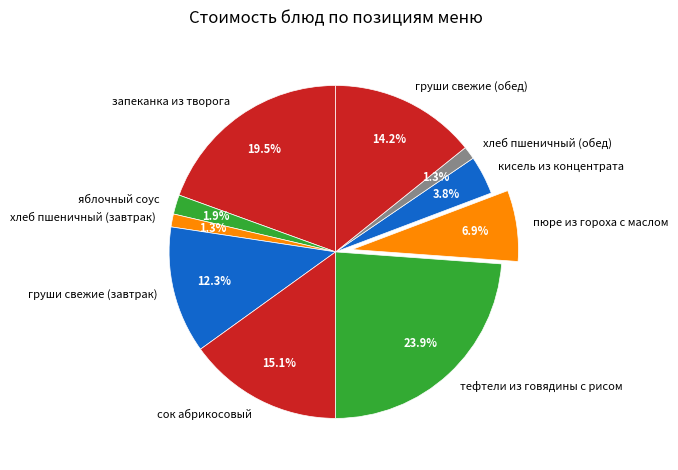

Is the sum of сок абрикосовый and хлеб пшеничный (завтрак) greater than half?

No